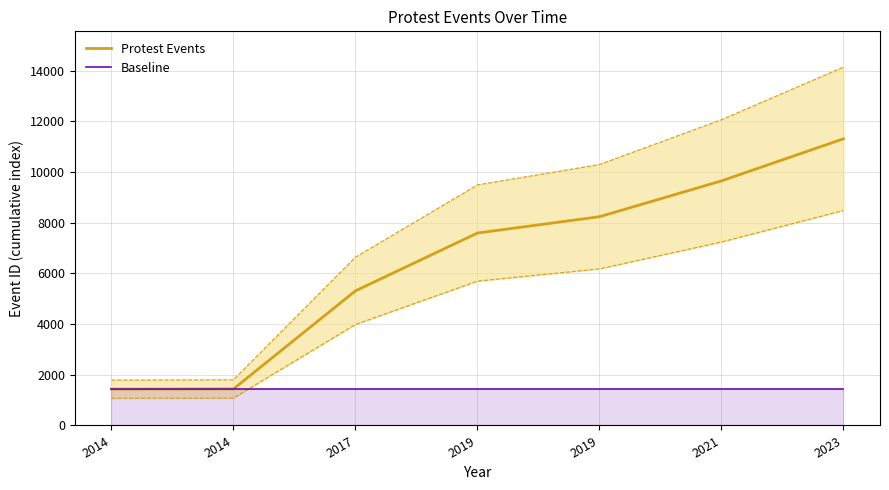

Rank the series by their maximum value, from highest to lowest.

Protest Events, Baseline